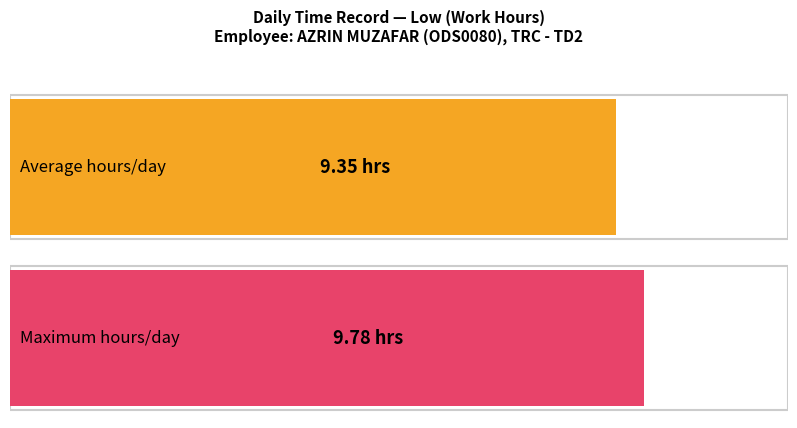

True or false: the data shows 14.3 at 21.

False